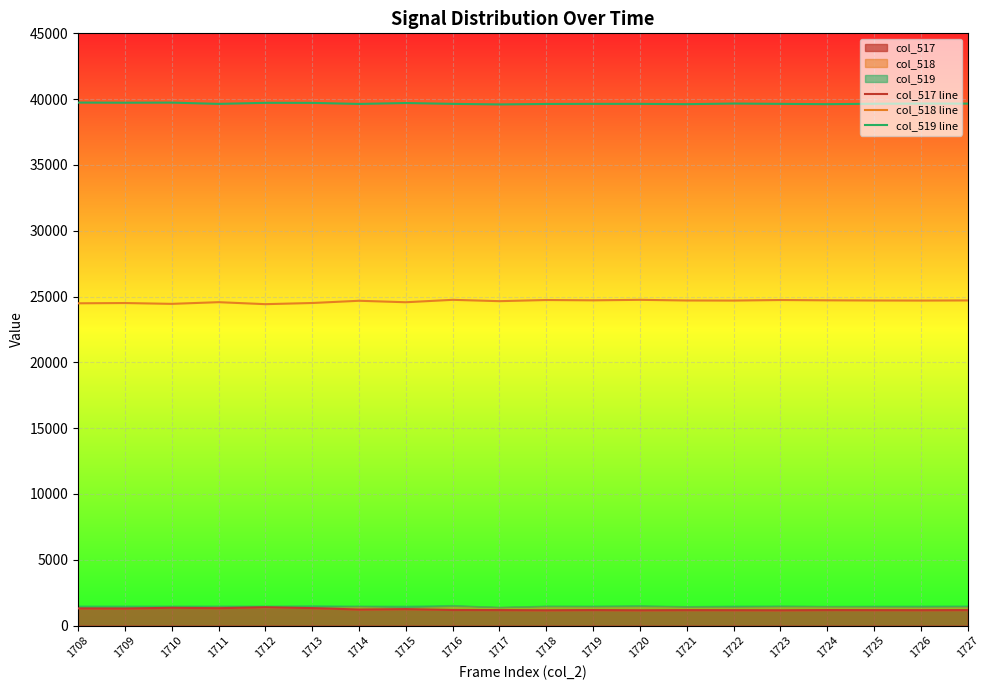

True or false: col_518 line has more than 0 interior local peaks.

True